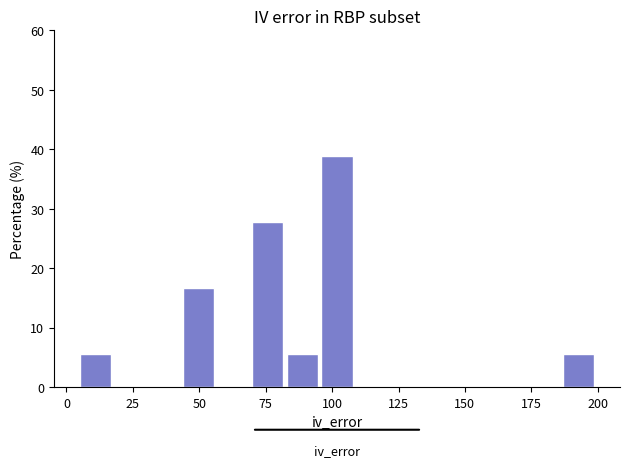

Read against the x-axis, roughly where is the centre of the tallest bar?

100